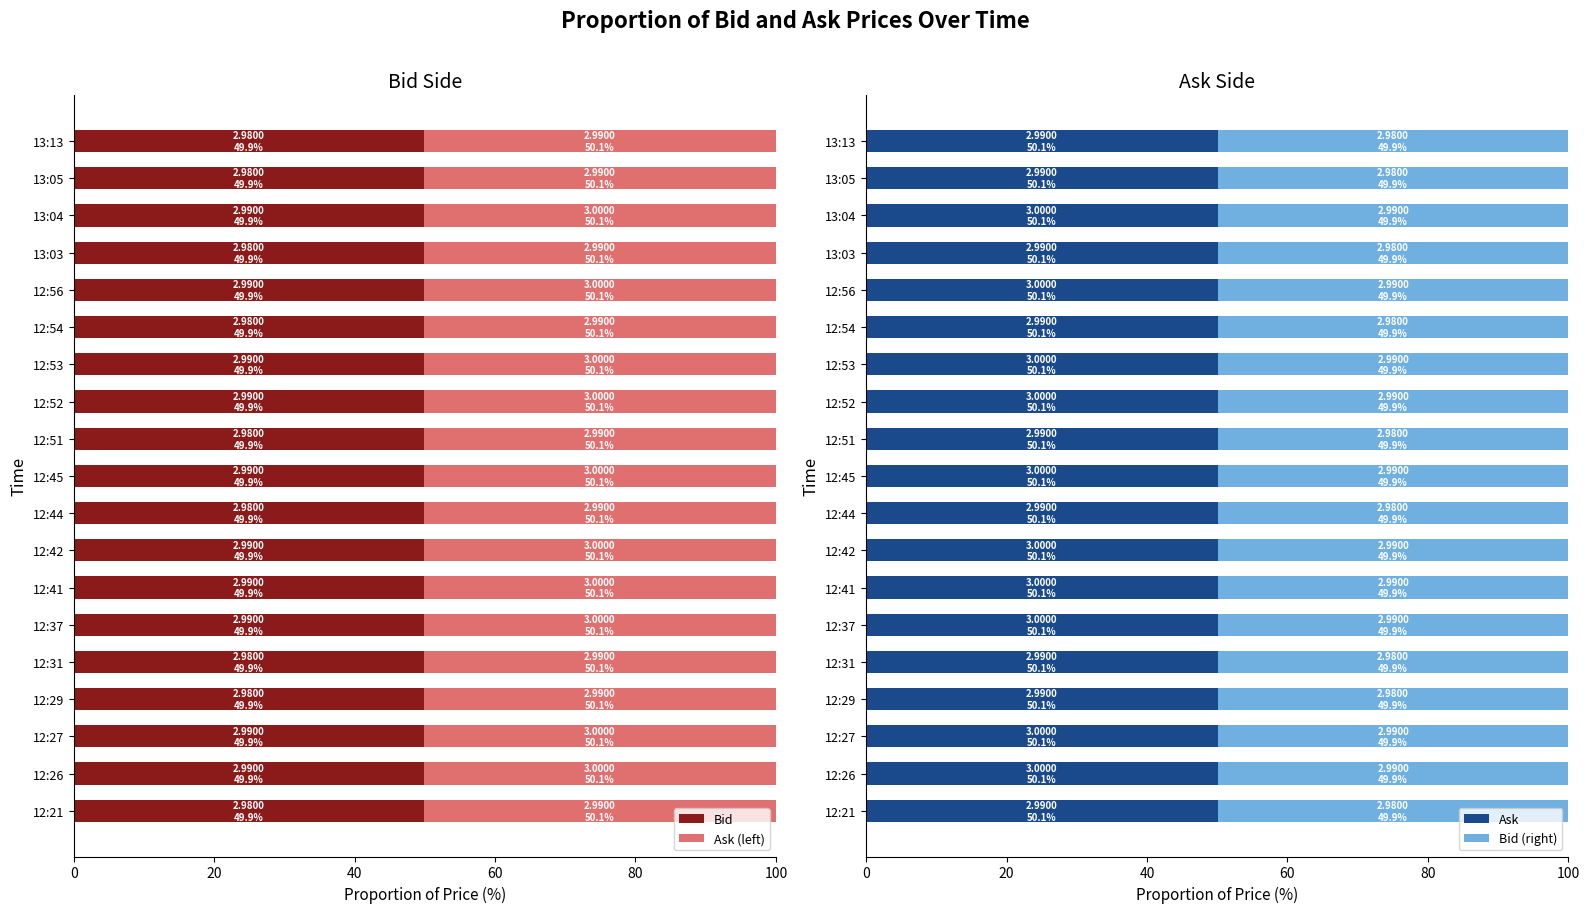

Between 12:21 and 12:54, which series saw the biggest shift?

Bid